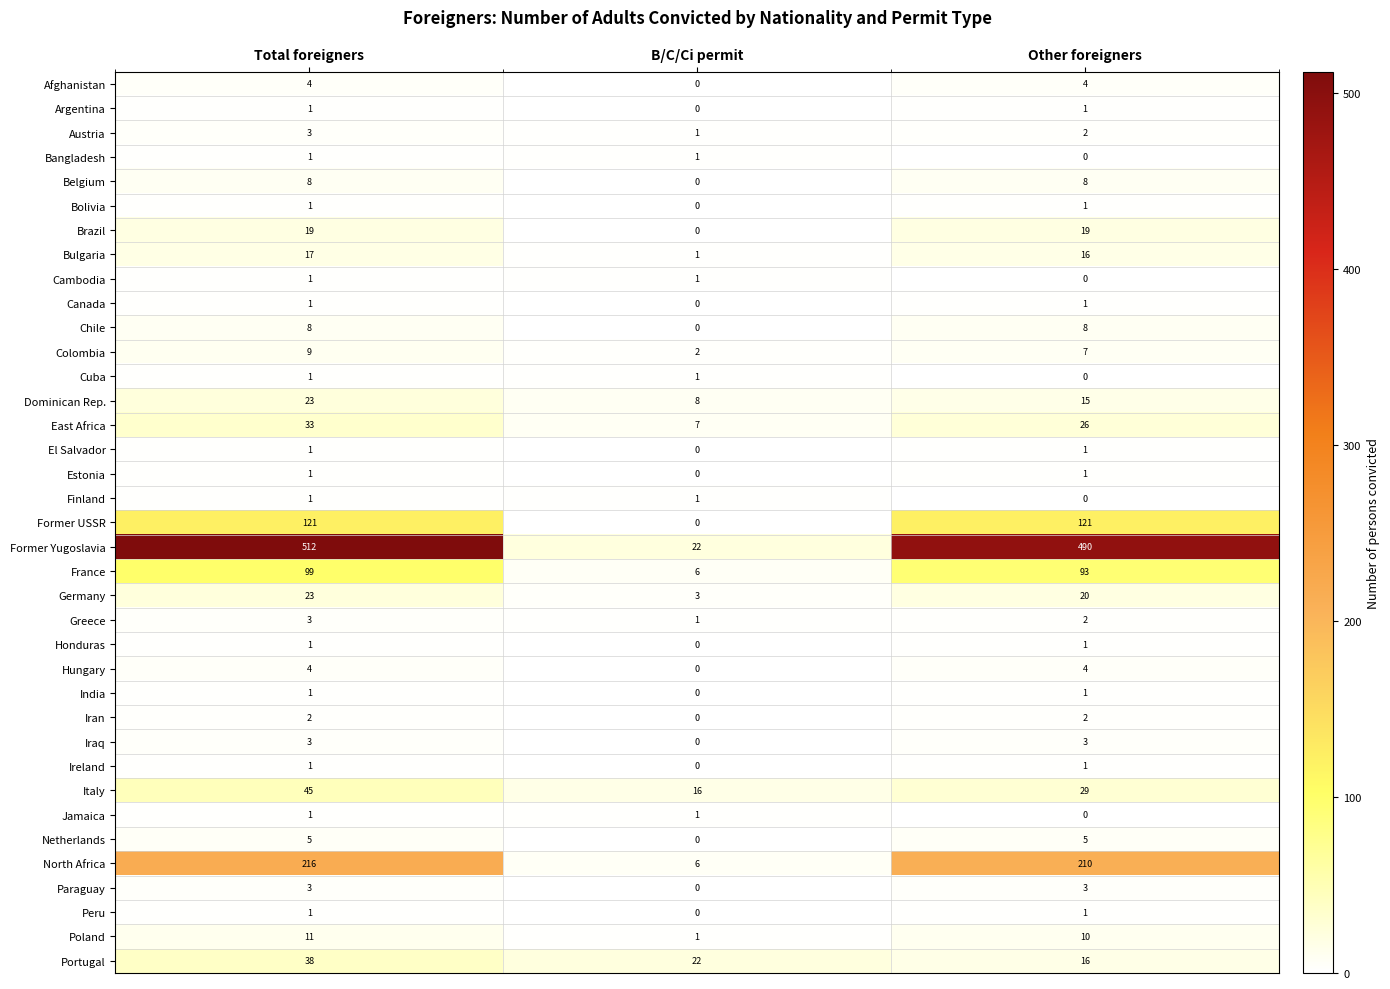

The value of Chile at Total foreigners is 8. True or false?

True